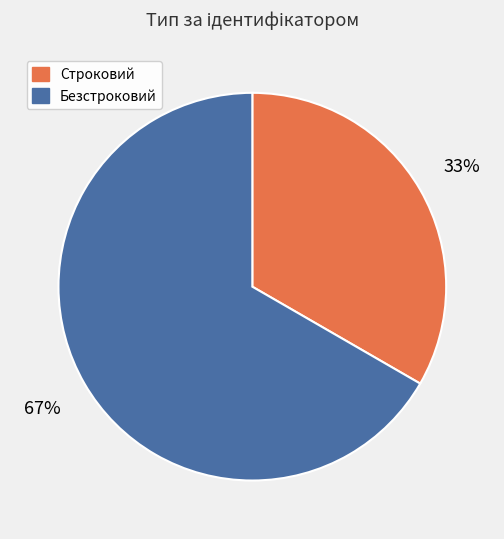

Which slice is the largest?

Безстроковий